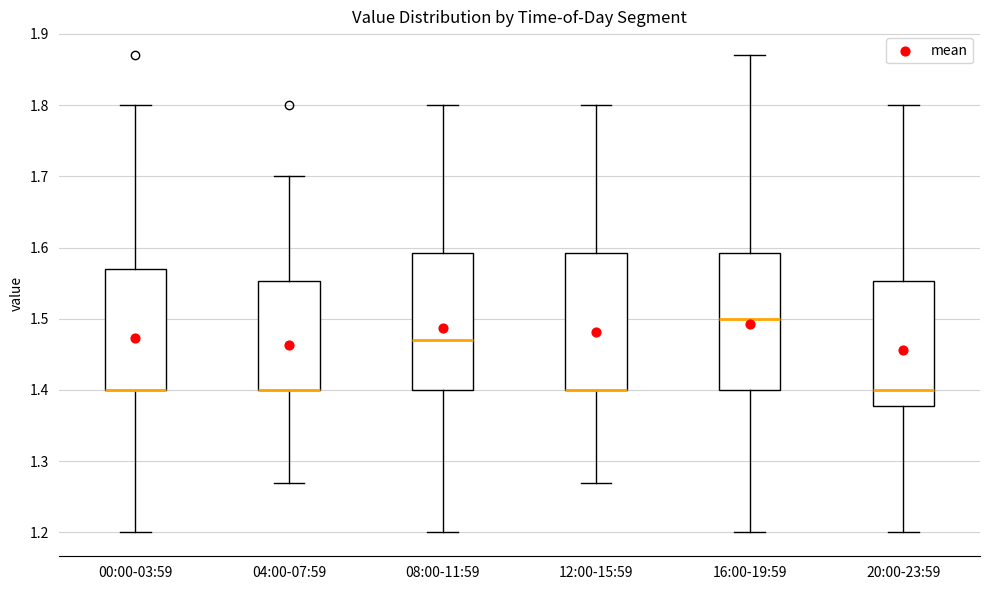

Reading left to right, read every box against the y-axis: the position of its median line, the range the box covers, and the ends of its whiskers. The values are not printed on the chart, so give them approximately, as read against the axis.

00:00-03:59: median 1.40 (drawn on the box's lower edge), box 1.40 to 1.57, whiskers 1.20 to 1.80
04:00-07:59: median 1.40 (drawn on the box's lower edge), box 1.40 to 1.55, whiskers 1.27 to 1.70
08:00-11:59: median 1.47, box 1.40 to 1.59, whiskers 1.20 to 1.80
12:00-15:59: median 1.40 (drawn on the box's lower edge), box 1.40 to 1.59, whiskers 1.27 to 1.80
16:00-19:59: median 1.50, box 1.40 to 1.59, whiskers 1.20 to 1.87
20:00-23:59: median 1.40, box 1.38 to 1.55, whiskers 1.20 to 1.80